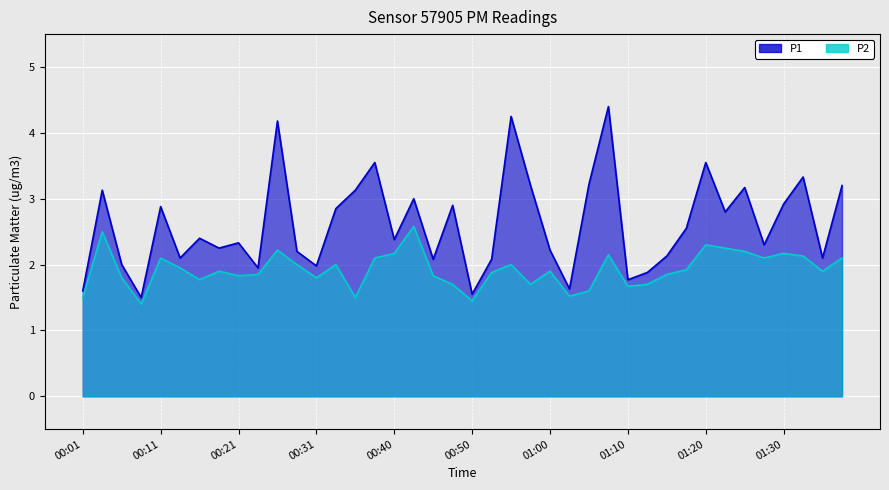

At 00:48, list the series in order from largest to smallest.

P1, P2